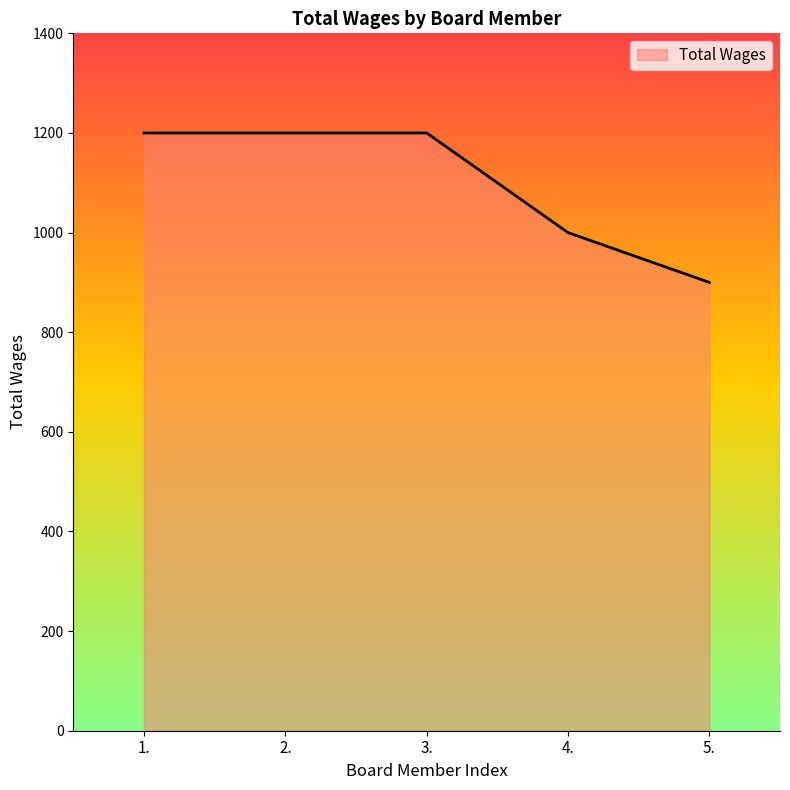

True or false: the data shows 1200 at 3..

True